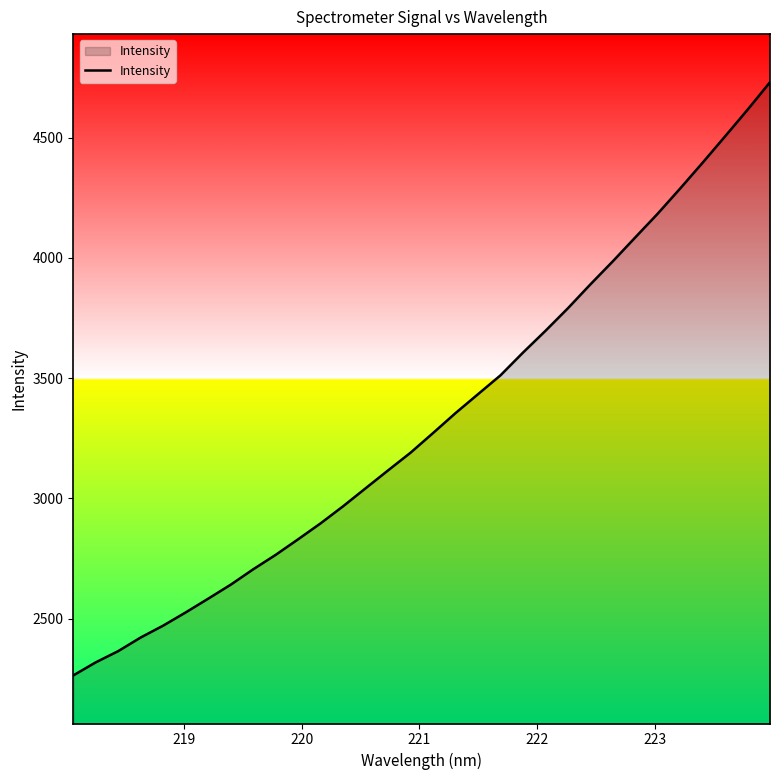

What is the maximum value shown in the chart?

4731.0